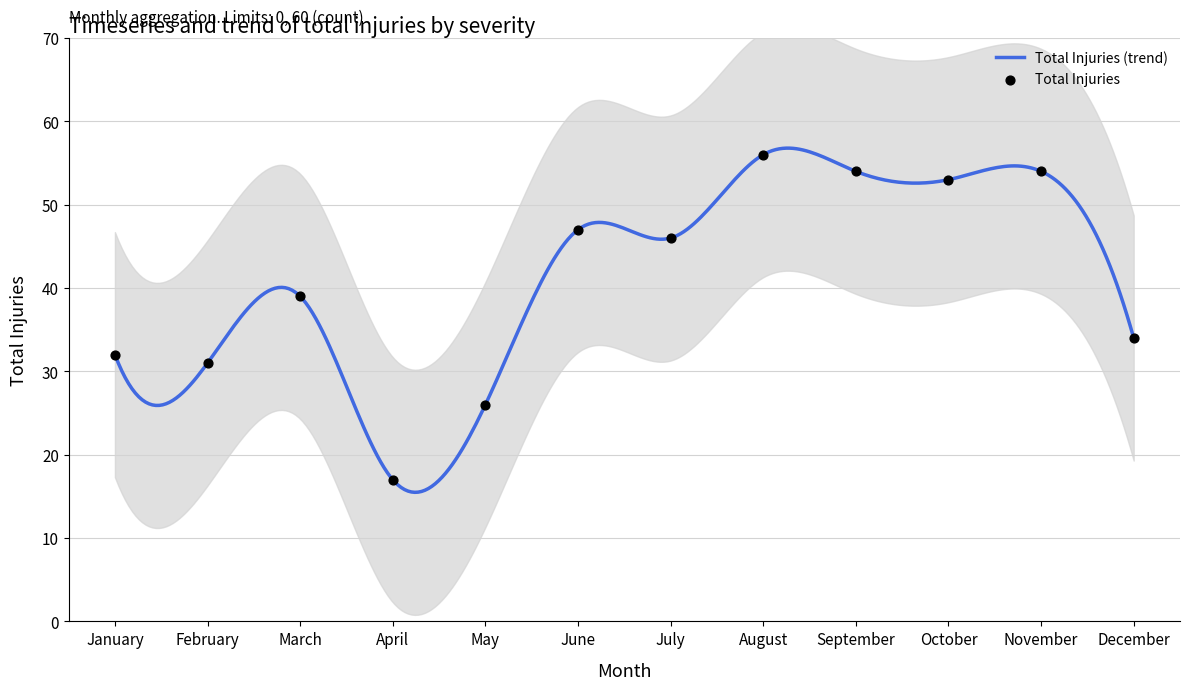

Is the value of Total Injuries at July greater than the value of Total Motorcycle Injuries at May?

Yes